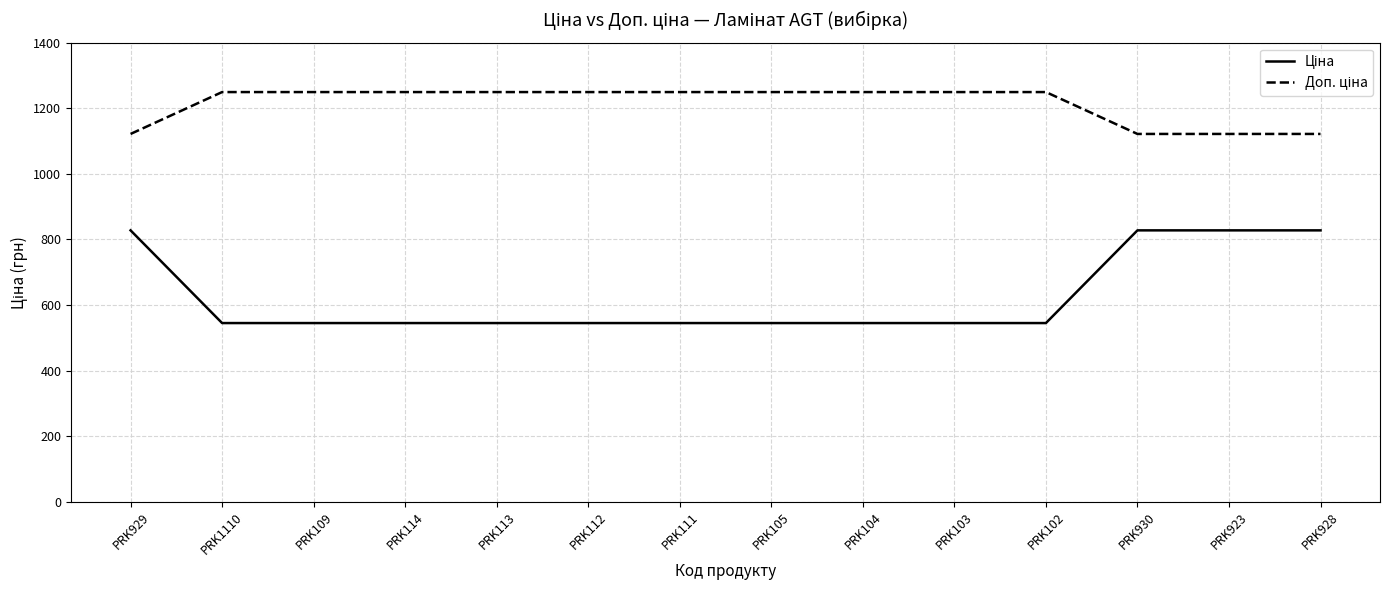

What is the difference between the highest and lowest values at PRK1110?

704.1